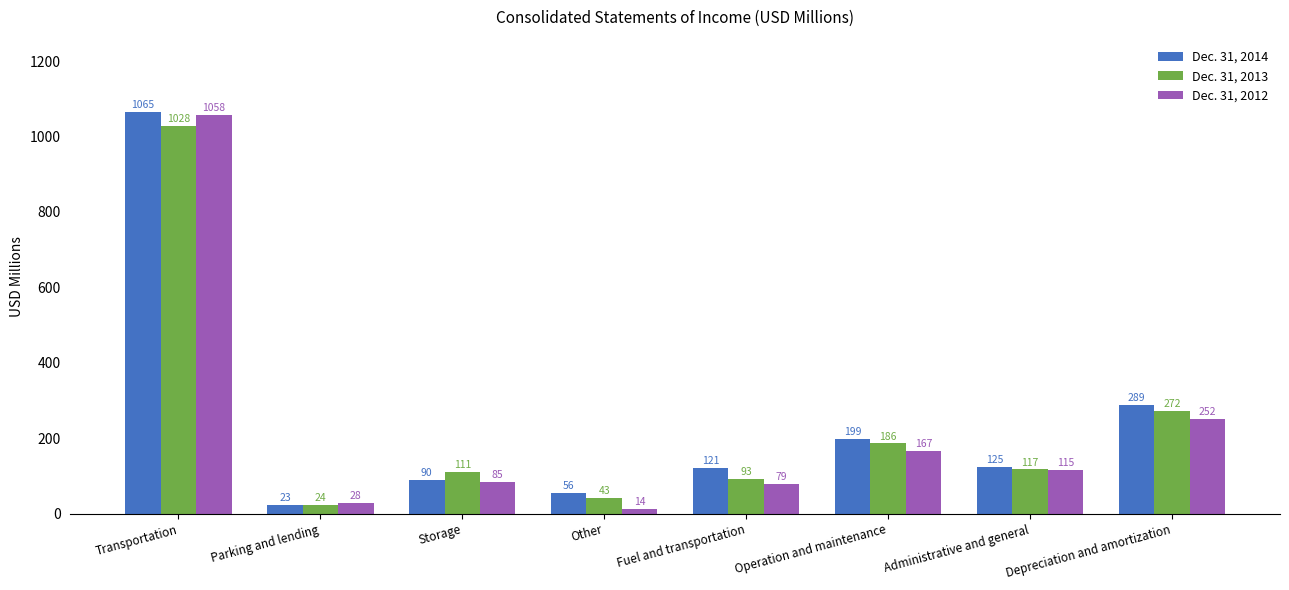

At which label is Dec. 31, 2014 closest to 544?

Depreciation and amortization